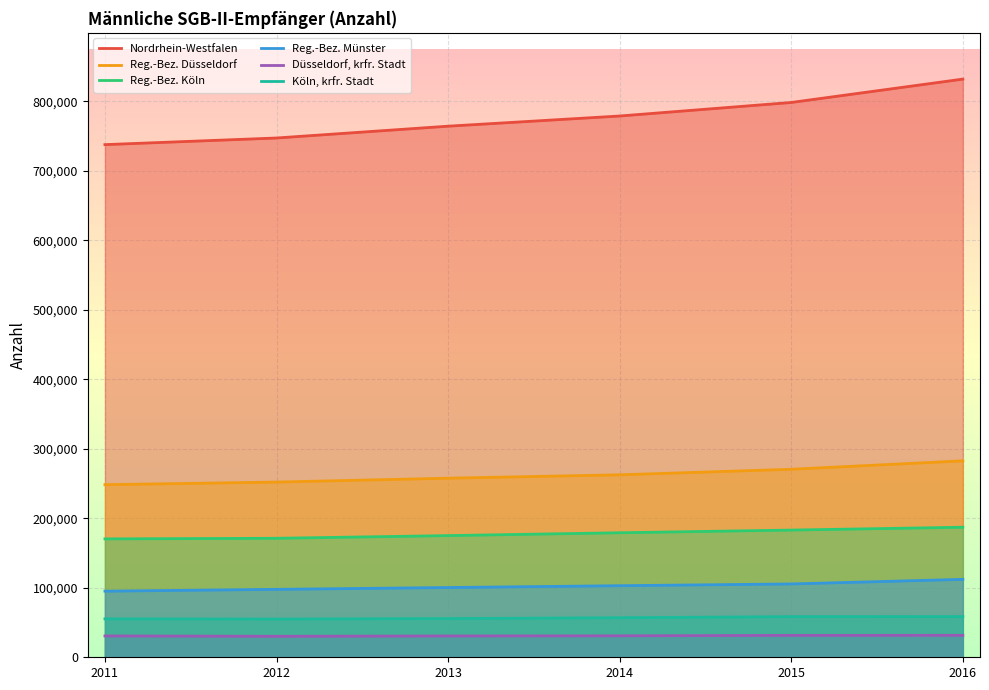

How many Nordrhein-Westfalen values are between 747002 and 798099?

4